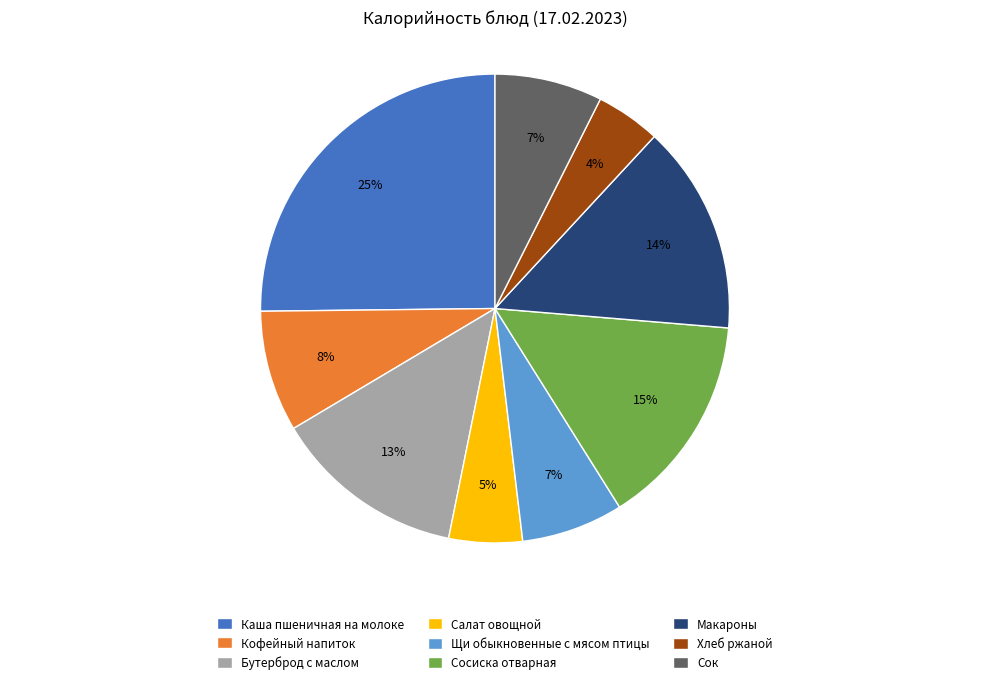

Is the sum of Хлеб ржаной and Сосиска отварная greater than half?

No